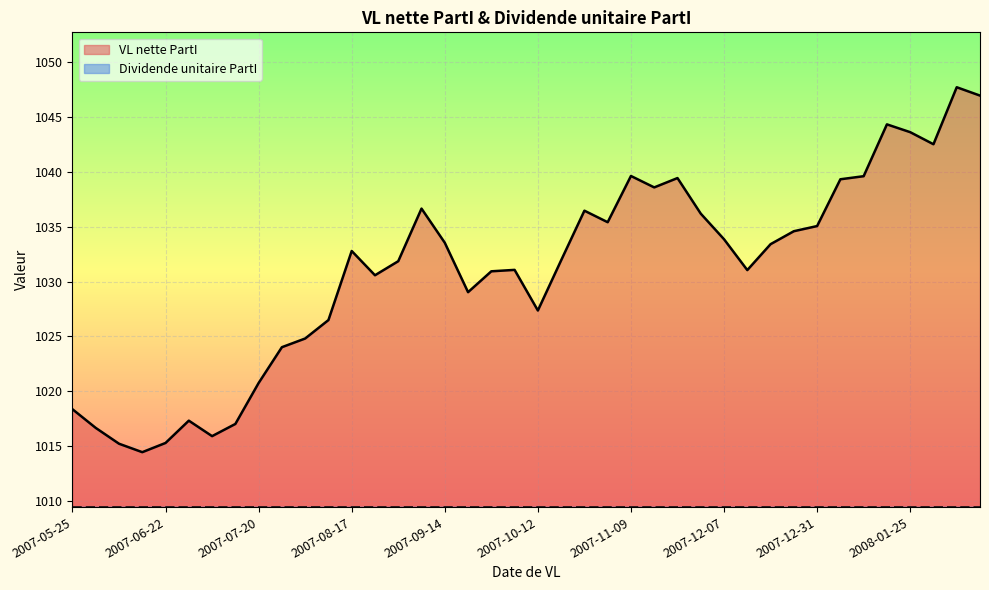

Rank the categories by value from highest to lowest.

2008-02-08, 2008-02-15, 2008-01-18, 2008-01-25, 2008-02-01, 2007-11-09, 2008-01-11, 2007-11-23, 2008-01-04, 2007-11-16, 2007-09-07, 2007-10-26, 2007-11-30, 2007-11-02, 2007-12-31, 2007-12-28, 2007-12-07, 2007-09-14, 2007-12-21, 2007-08-17, 2007-10-19, 2007-08-31, 2007-10-05, 2007-12-14, 2007-09-28, 2007-08-24, 2007-09-21, 2007-10-12, 2007-08-10, 2007-08-03, 2007-07-27, 2007-07-20, 2007-05-25, 2007-06-29, 2007-07-13, 2007-06-01, 2007-07-06, 2007-06-22, 2007-06-08, 2007-06-15